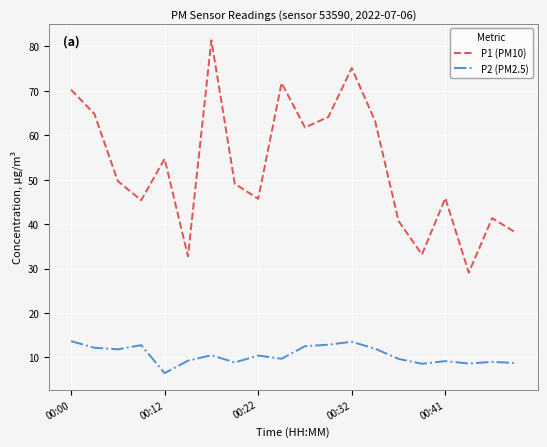

Which series has the largest range (max minus min)?

P1 (PM10)